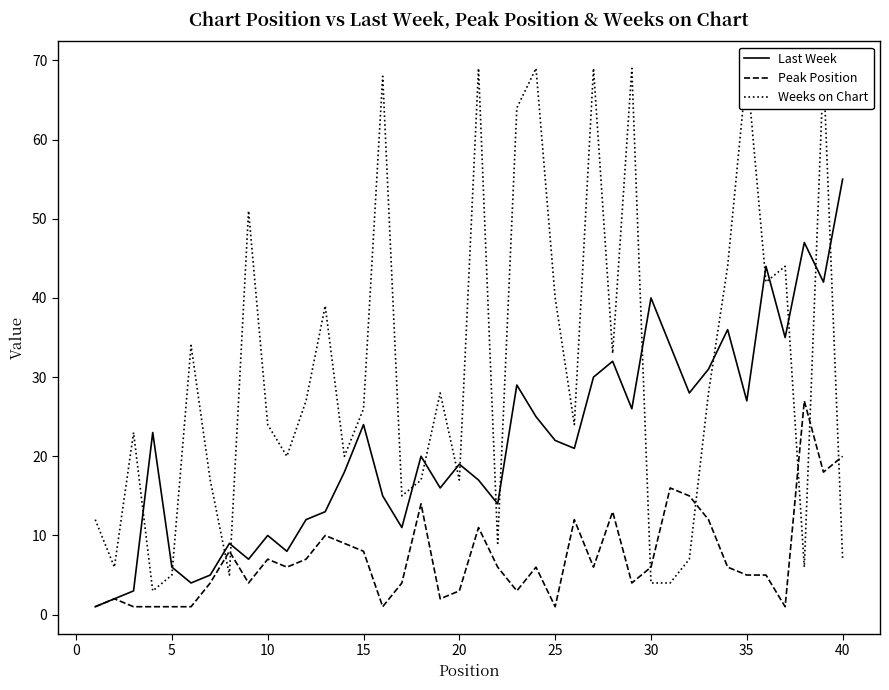

What is the sum of all Weeks on Chart values?

1227